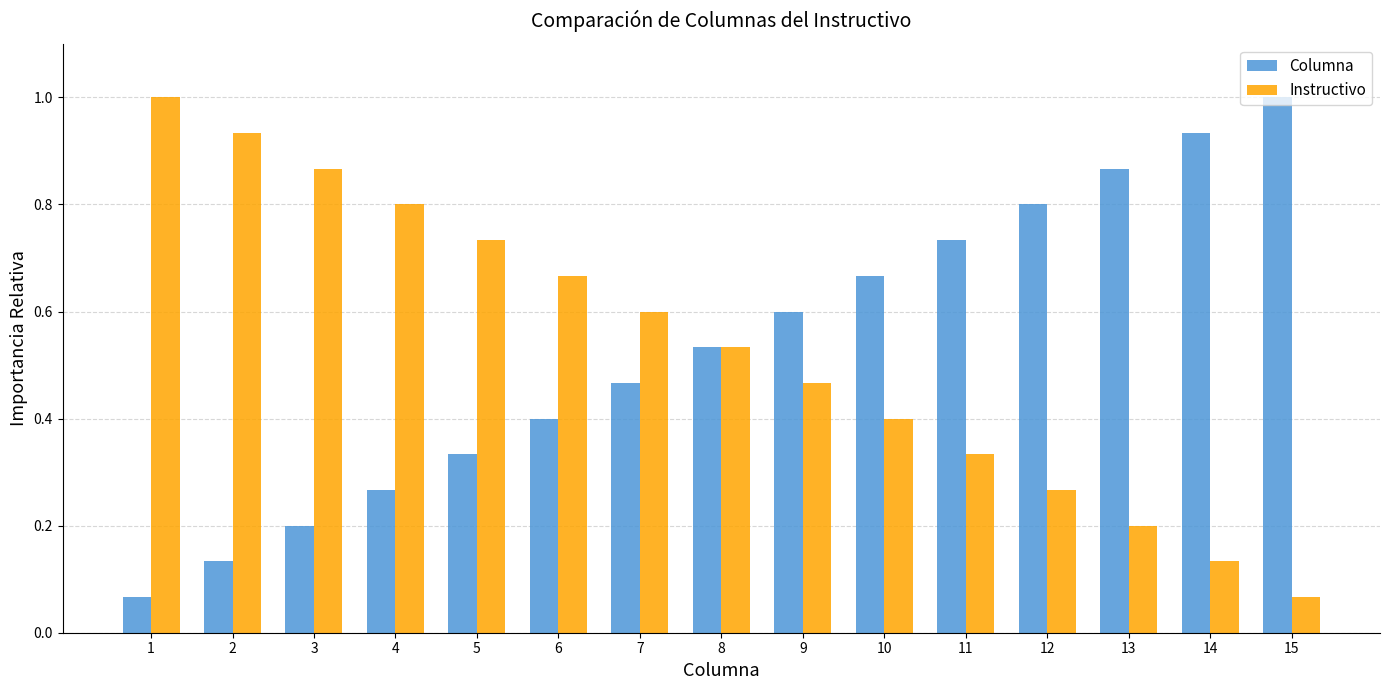

At how many categories does at least one series exceed 0?

15